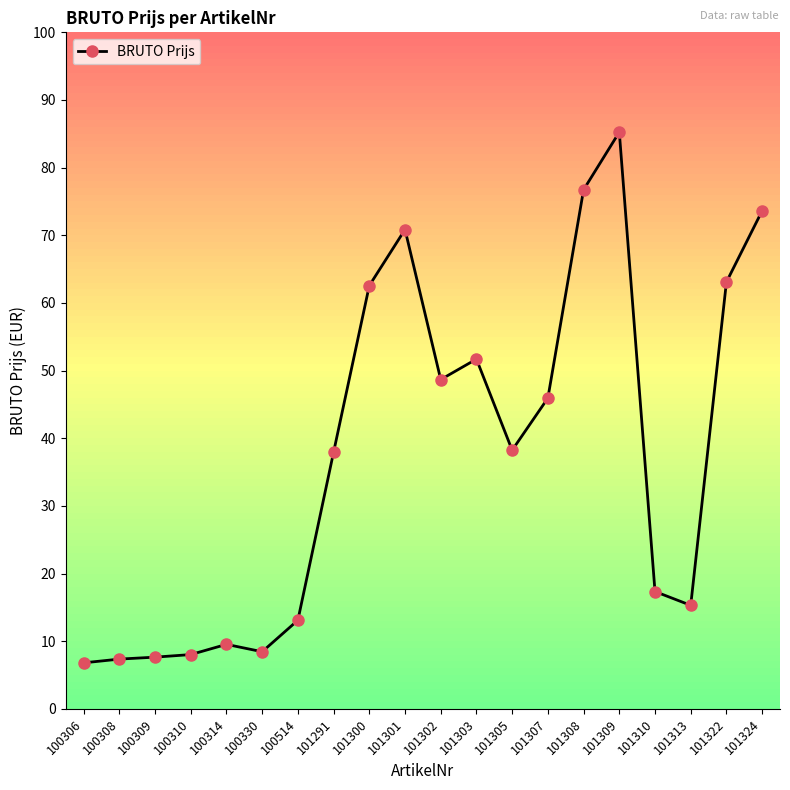

Between 101300 and 101307, which is larger?

101300